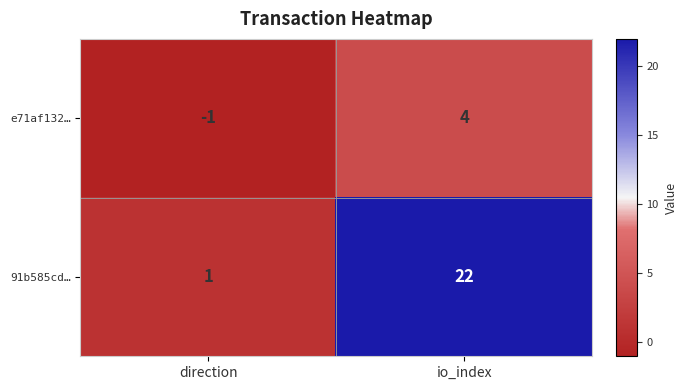

Count the number of data series in this chart.

2